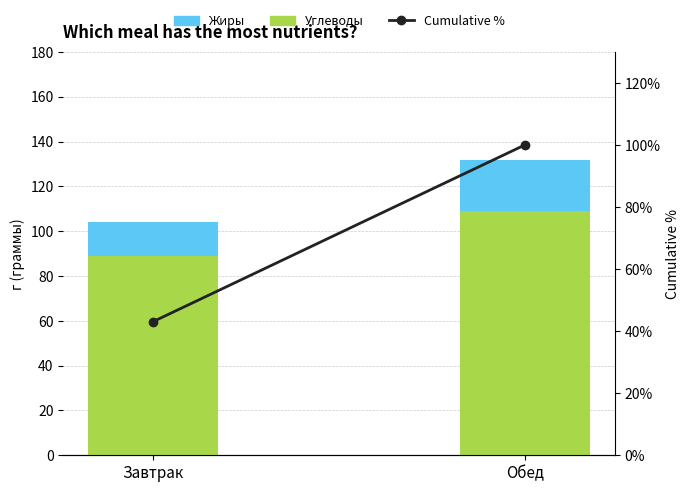

At Завтрак, list the series in order from smallest to largest.

Жиры, Cumulative %, Углеводы